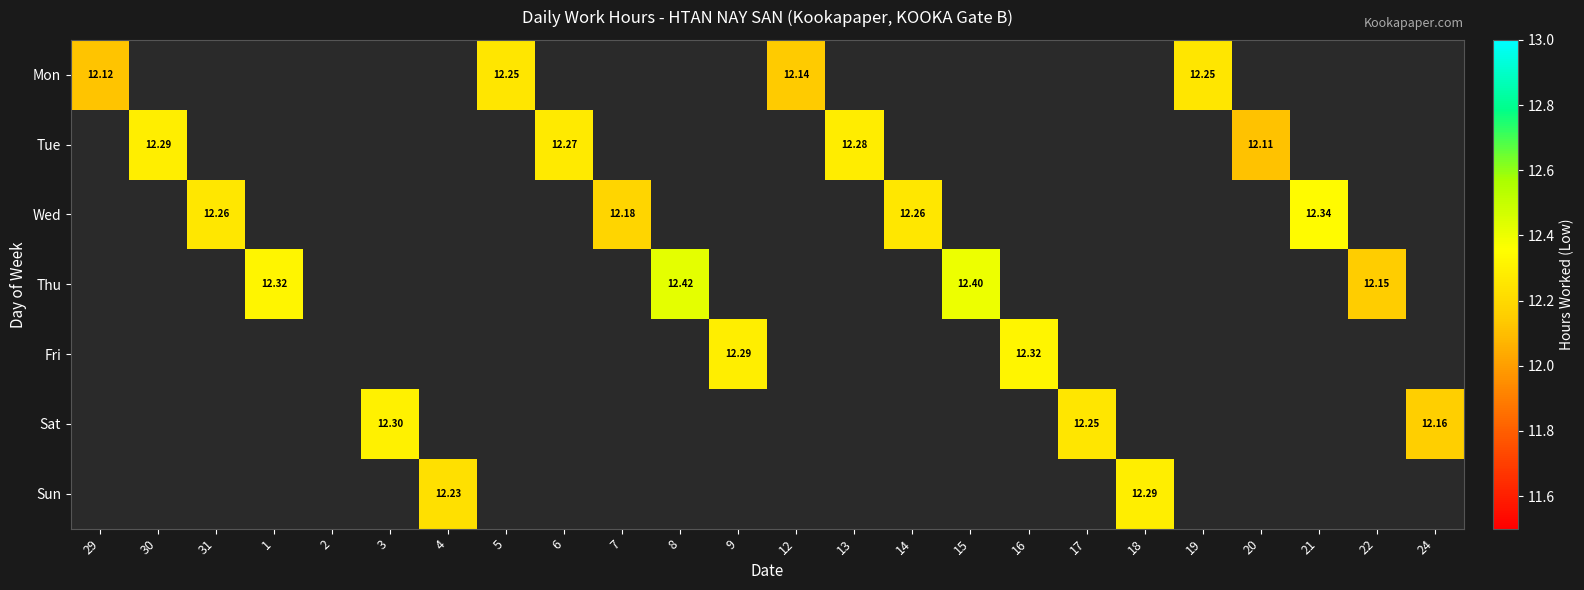

Is the value of Sat at 24 greater than the value of Tue at 13?

No